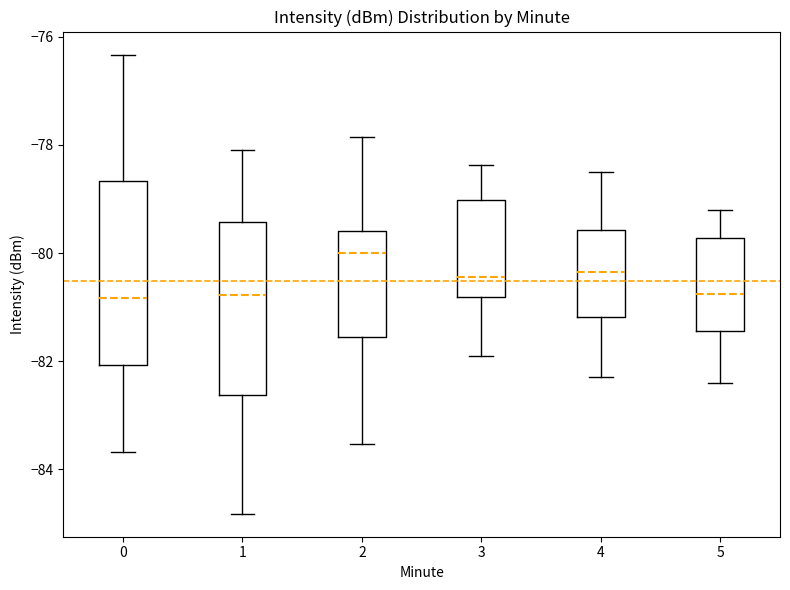

Reading left to right, transcribe this box plot: for each box, give where its median line is, the range the box spans, and where its two whiskers end, as read against the y-axis. The values are not printed on the chart, so give them approximately, as read against the axis.

0: median -80.8, box -82.0 to -78.6, whiskers -83.6 to -76.4
1: median -80.8, box -82.6 to -79.4, whiskers -84.8 to -78.0
2: median -80.0, box -81.6 to -79.6, whiskers -83.6 to -77.8
3: median -80.4, box -80.8 to -79.0, whiskers -82.0 to -78.4
4: median -80.4, box -81.2 to -79.6, whiskers -82.2 to -78.4
5: median -80.8, box -81.4 to -79.8, whiskers -82.4 to -79.2